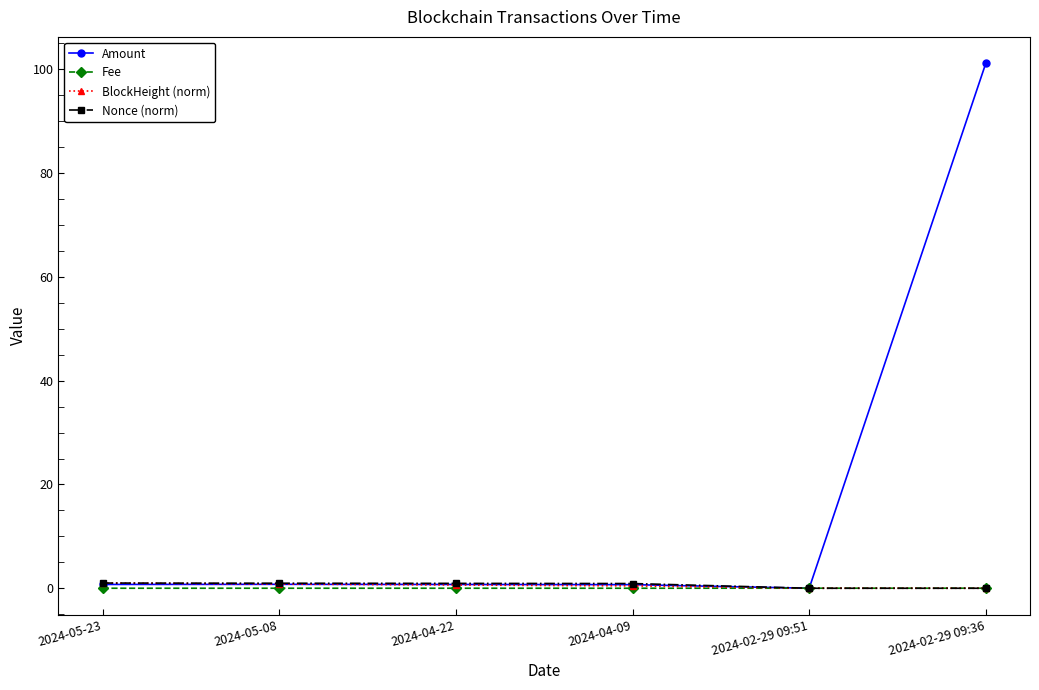

What is the approximate value of BlockHeight (norm) at 2024-04-22?

0.6